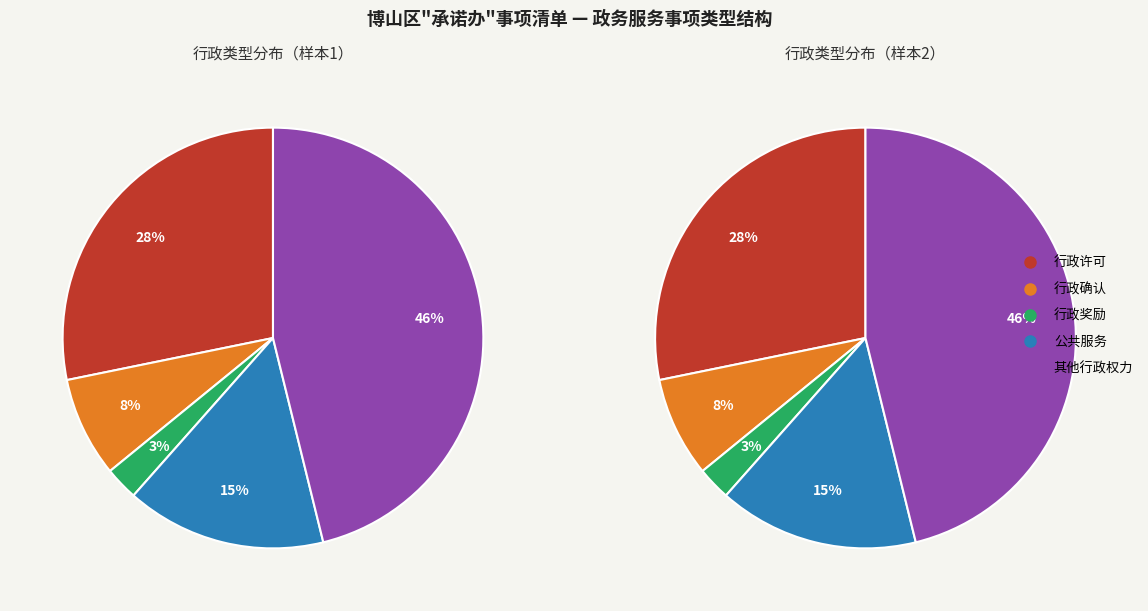

What is the smallest slice in the pie chart?

行政奖励